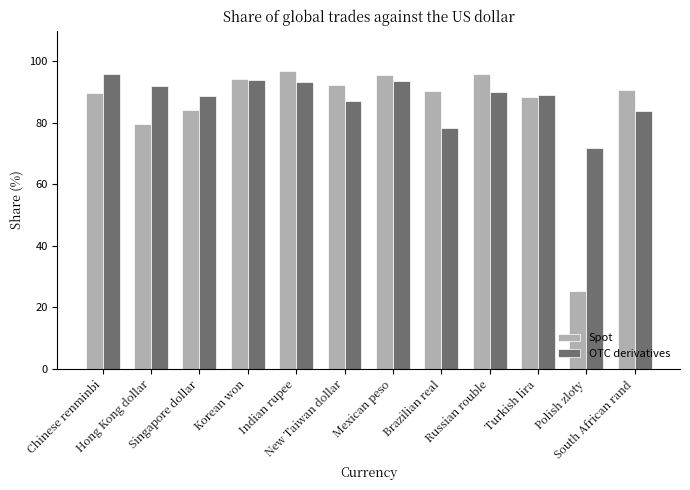

Which series has the widest spread of values?

Spot